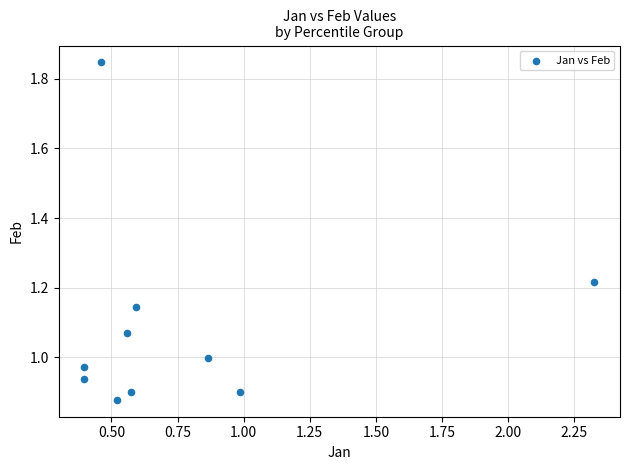

What is the average X value?

0.8